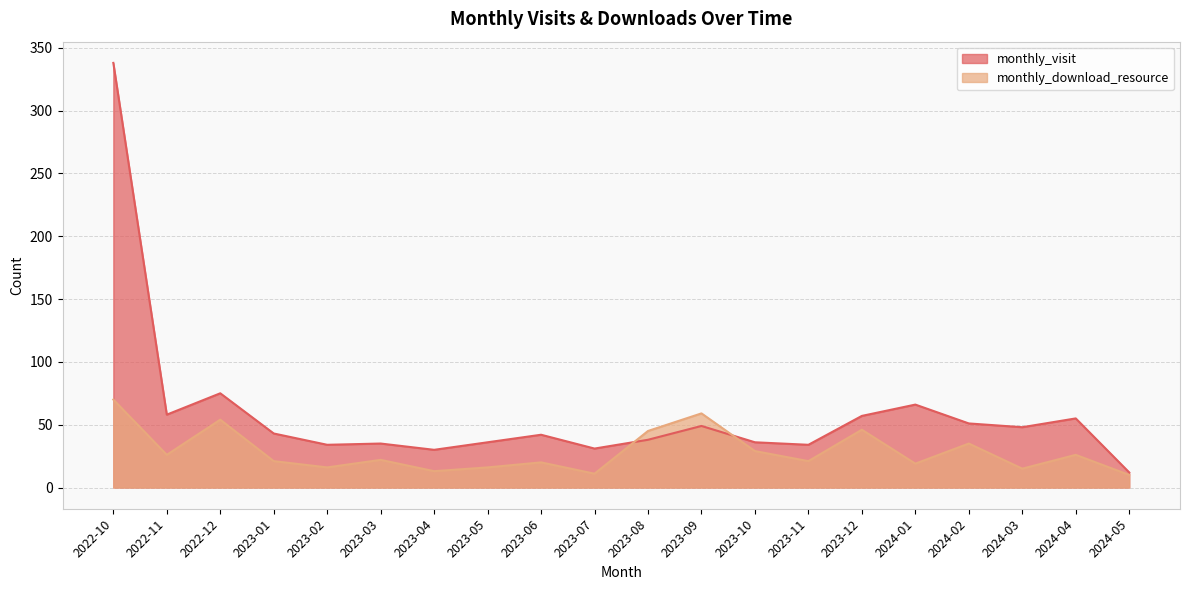

What is the sum of all monthly_download_resource values?

574